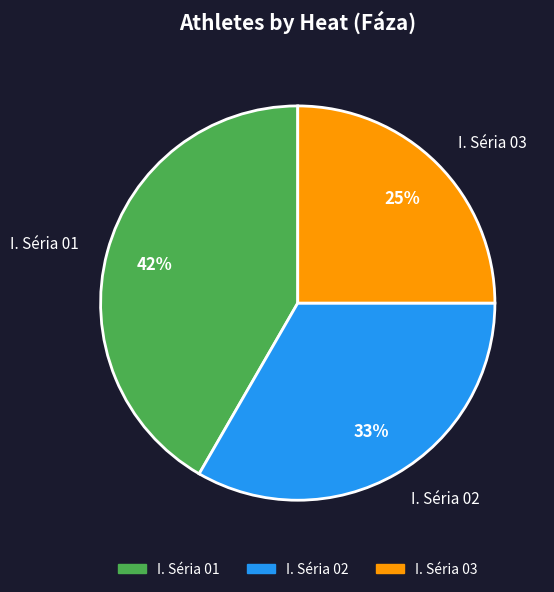

How many slices are in this pie chart?

3